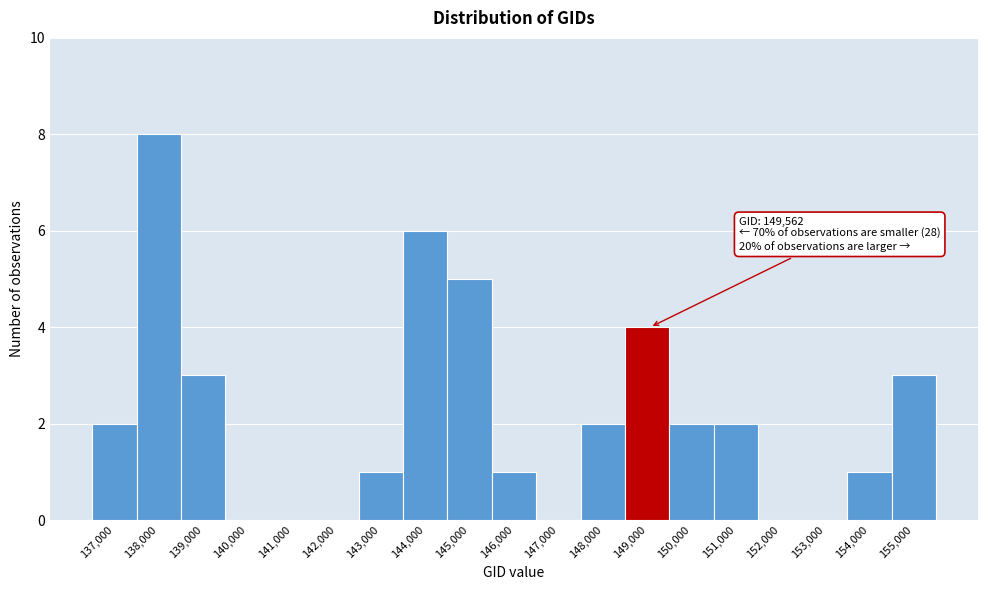

Reading left to right, list all the values displayed in this chart.

137,000=2	138,000=8	139,000=3	140,000=0	141,000=0	142,000=0	143,000=1	144,000=6	145,000=5	146,000=1	147,000=0	148,000=2	149,000=4	150,000=2	151,000=2	152,000=0	153,000=0	154,000=1	155,000=3